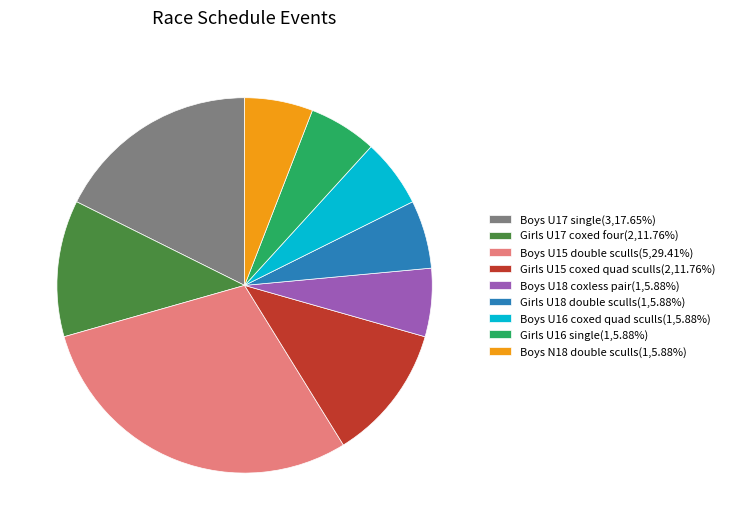

Do Boys U16 coxed quad sculls(1,5.88%) and Boys U17 single(3,17.65%) together represent more than half of the pie?

No